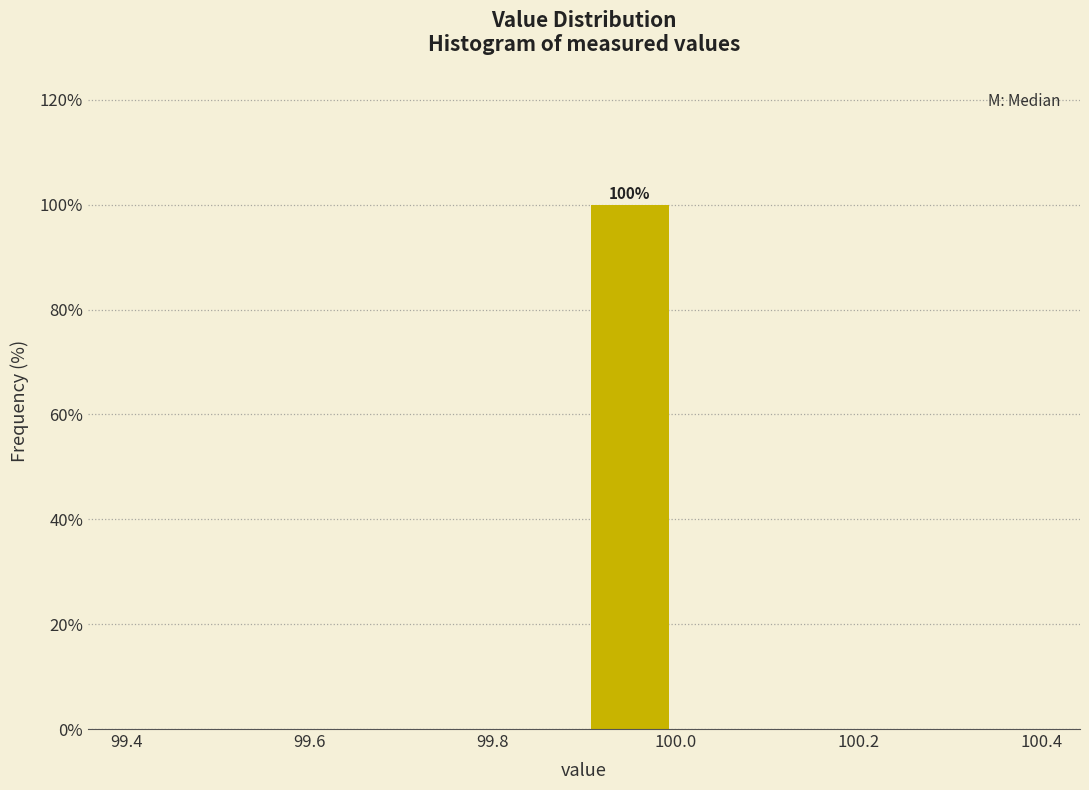

Which range on the x-axis has the tallest bar?

99.9 to 100.0